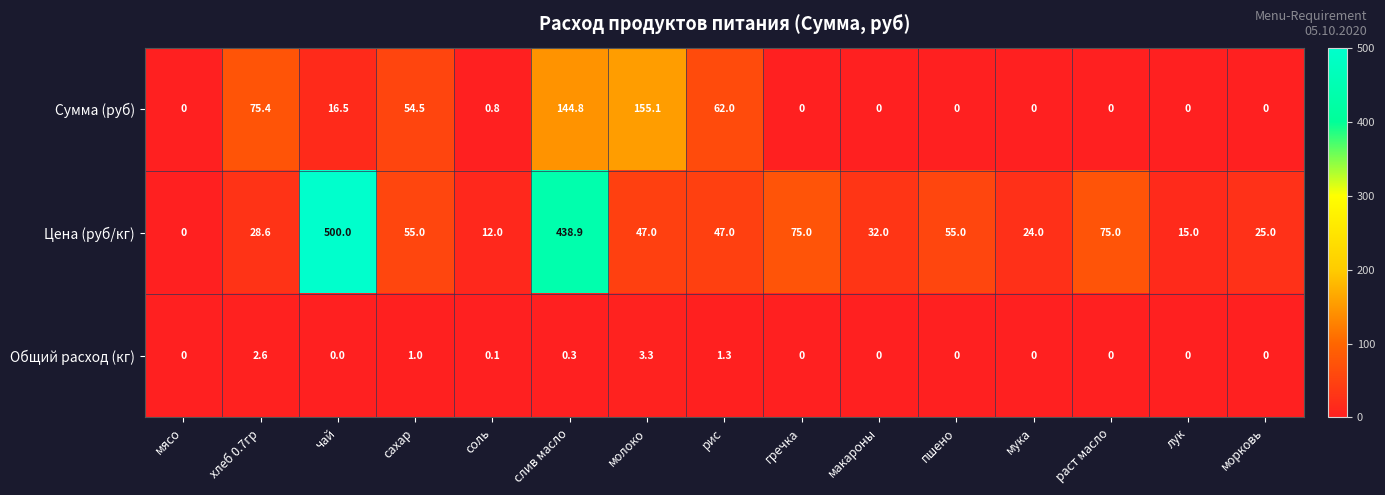

At which category is the sum across all series the highest?

слив масло